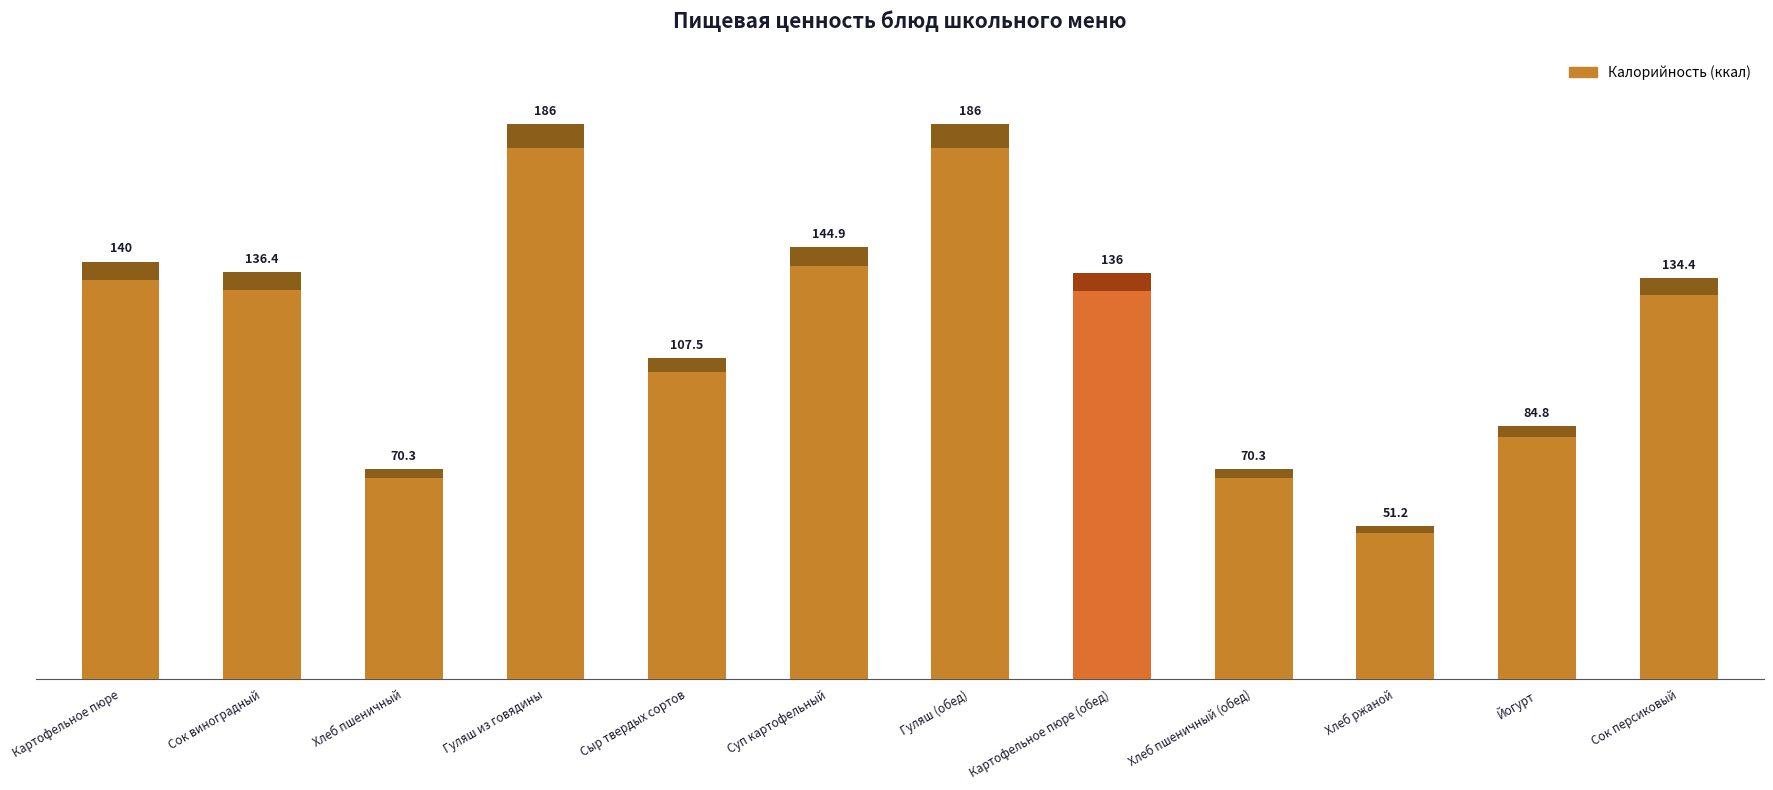

What position from the right is Сок персиковый?

1